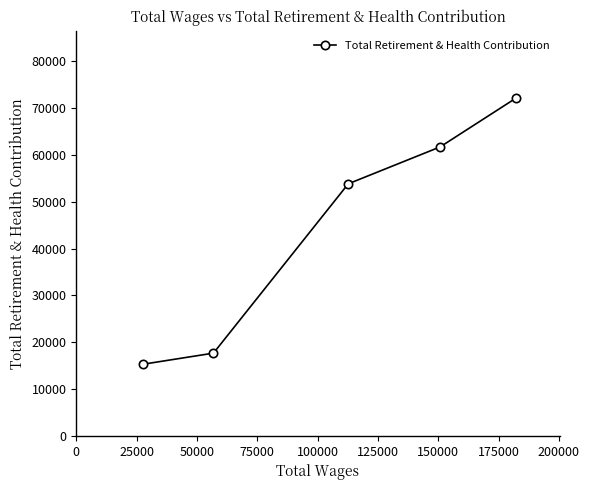

What is the average value?

44120